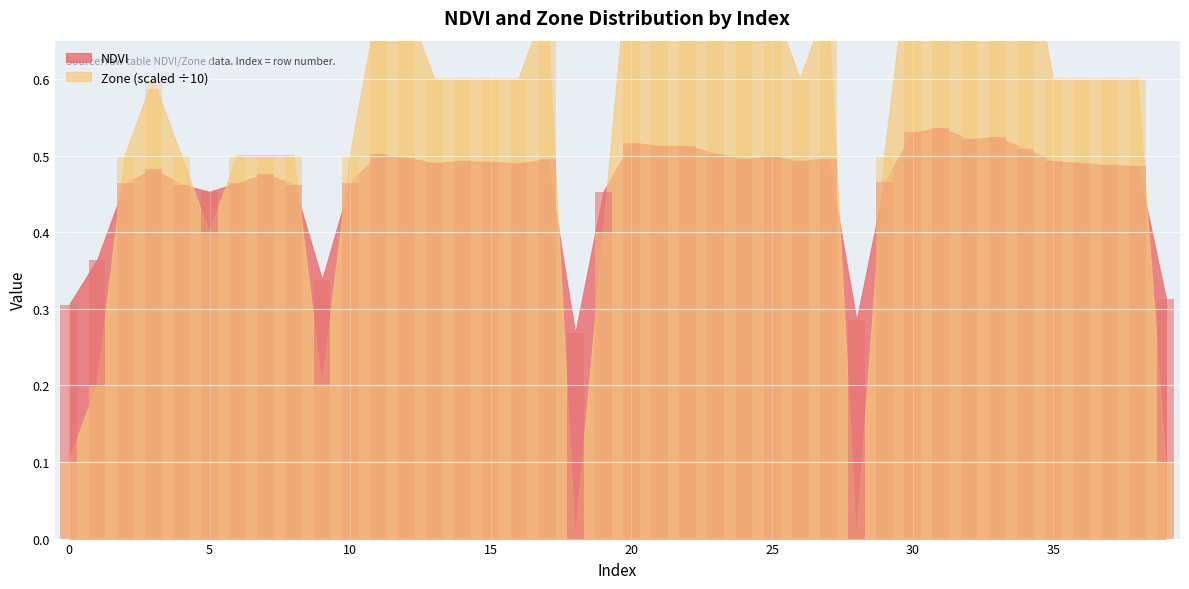

What is the difference between the second highest and second lowest values in the Zone series?

0.8